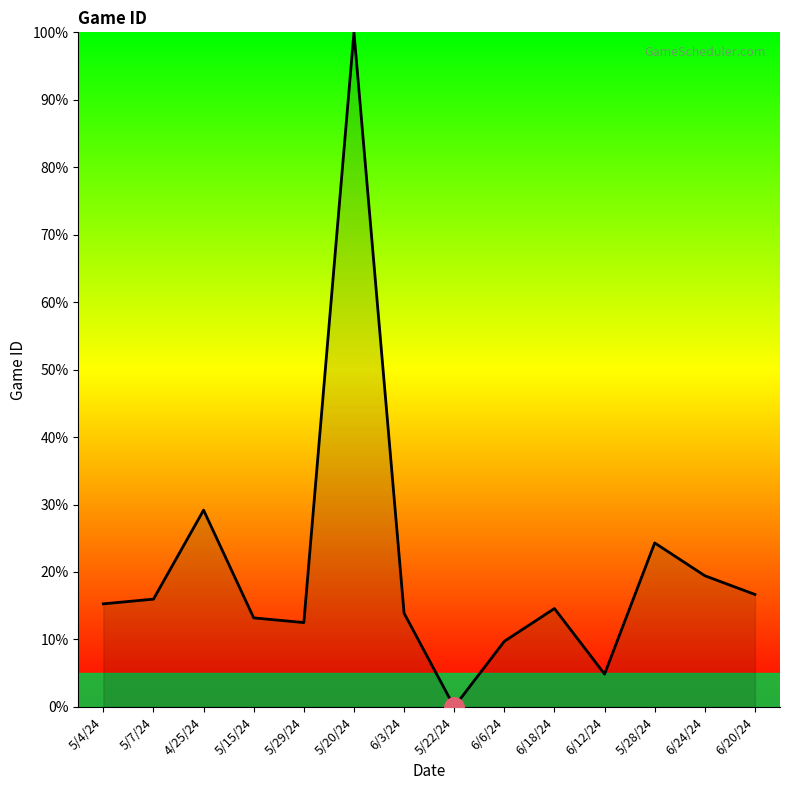

What is the maximum value shown in the chart?

100.0